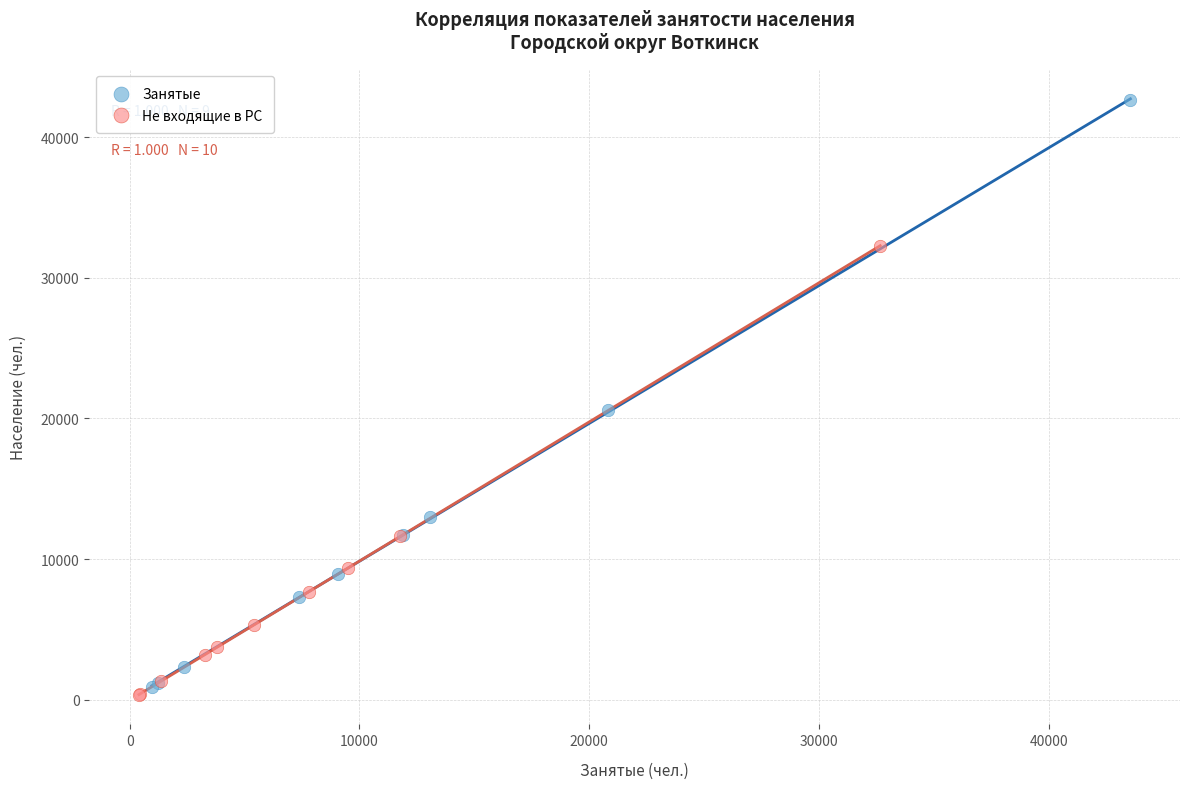

Which series has the widest spread of Y values?

Занятые